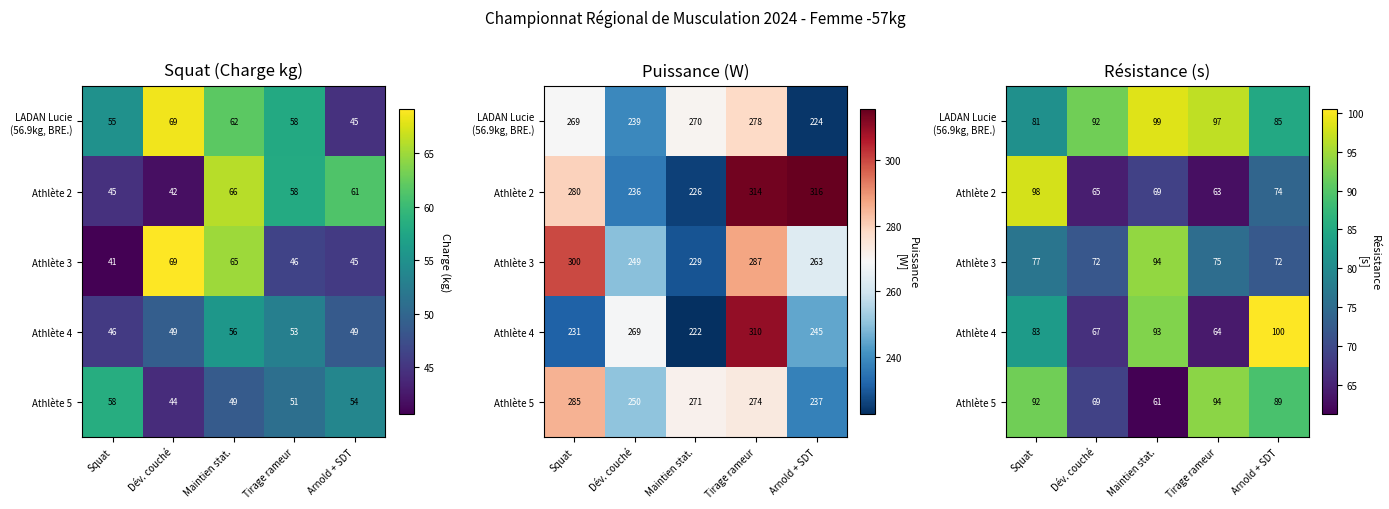

Count the number of categories in the chart.

5